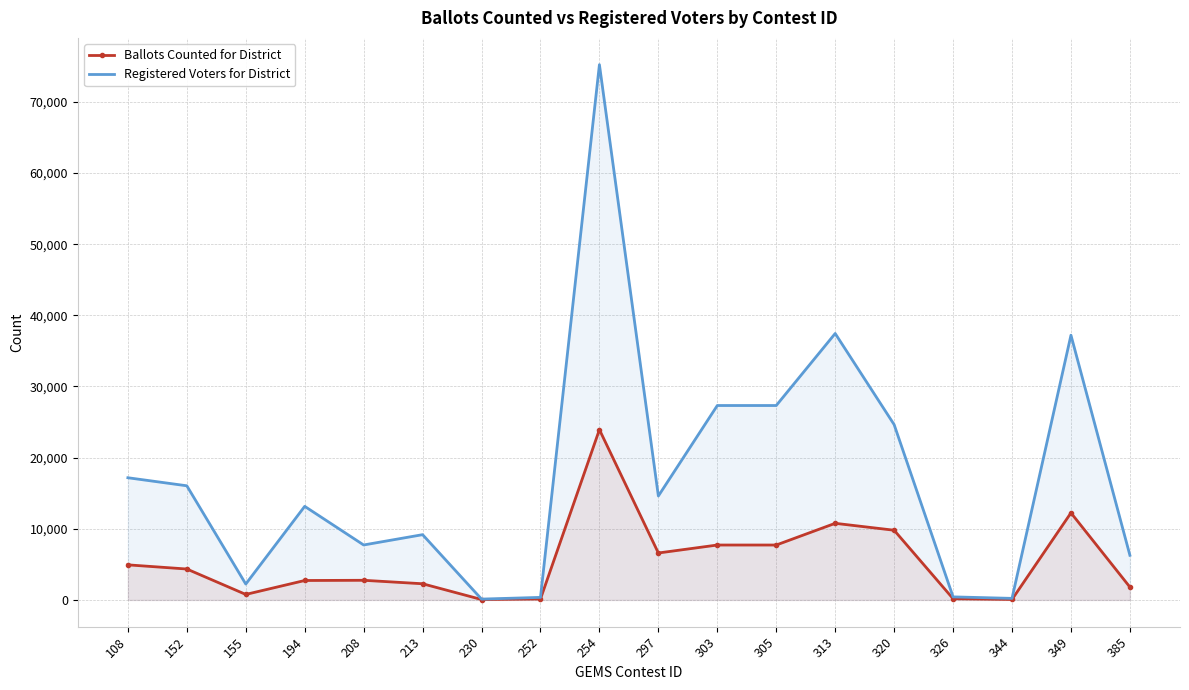

At which label is Ballots Counted for District closest to 11995?

349